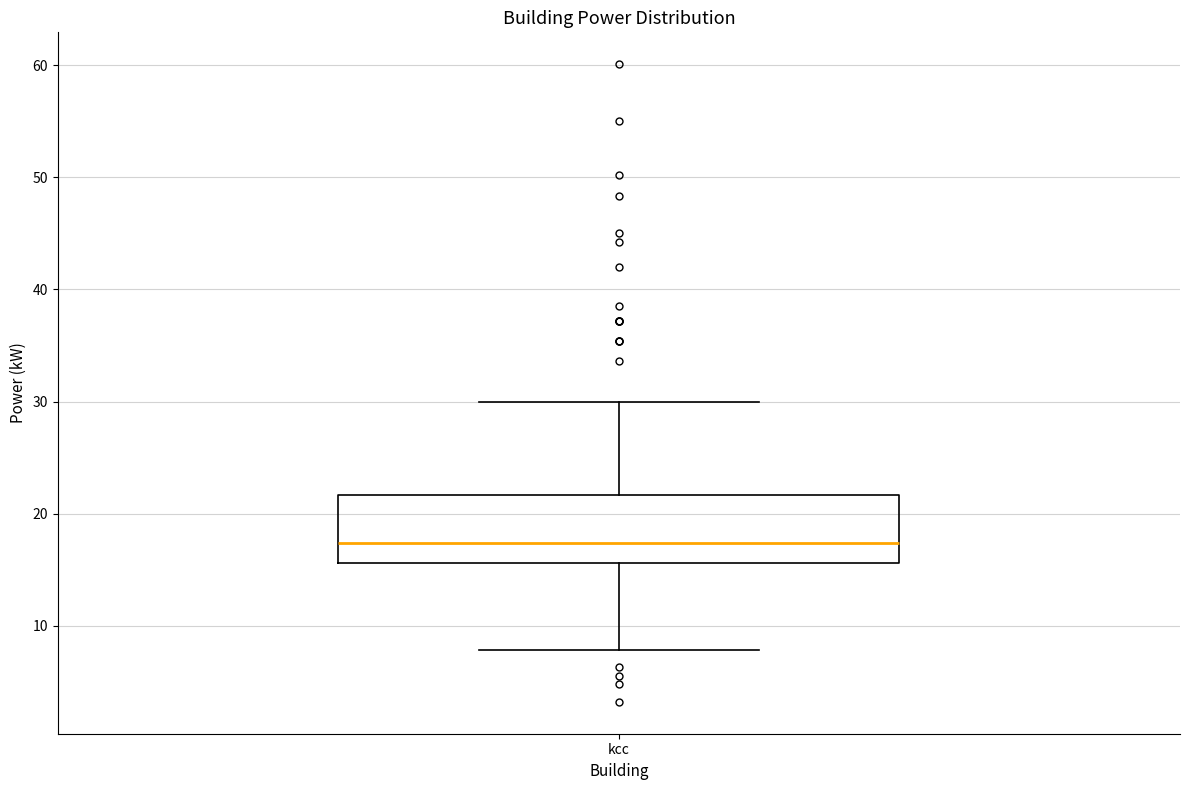

Read this box plot against the y-axis: the position of the median line, the range covered by the box, and the ends of both whiskers. The values are not printed on the chart, so give them approximately, as read against the axis.

median 17, box 16 to 22, whiskers 8 to 30